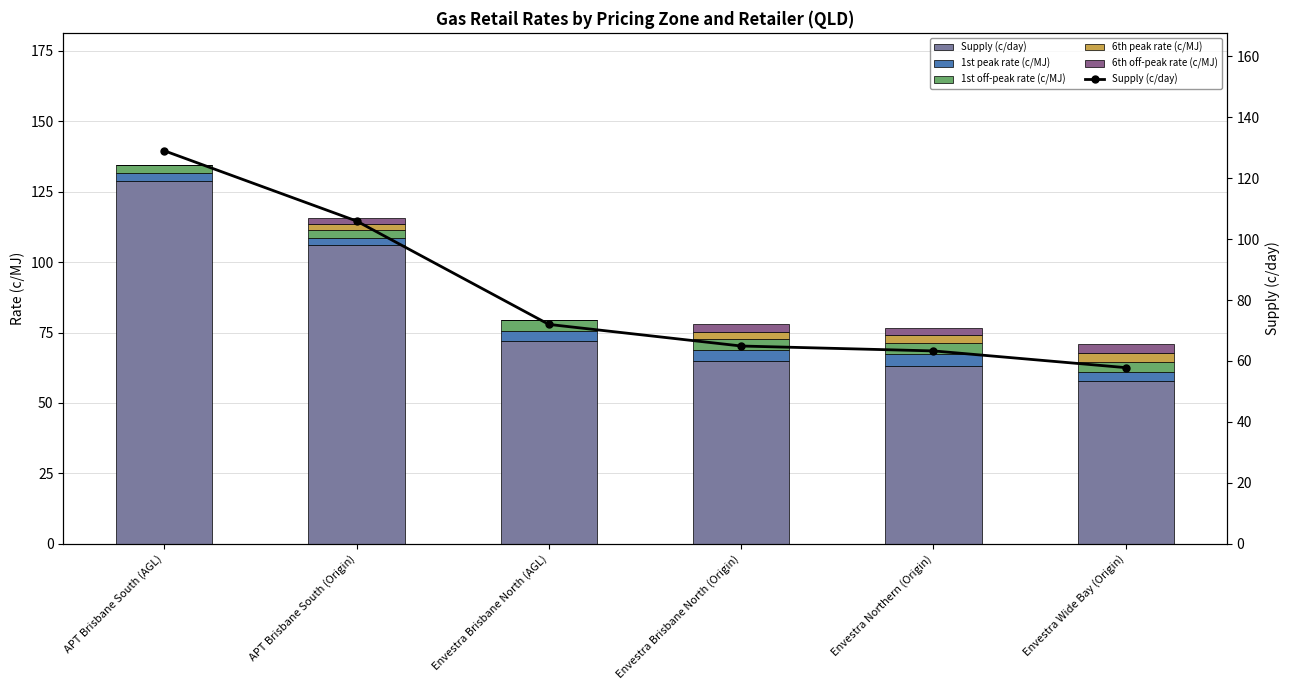

How many bars are there in each group?

5